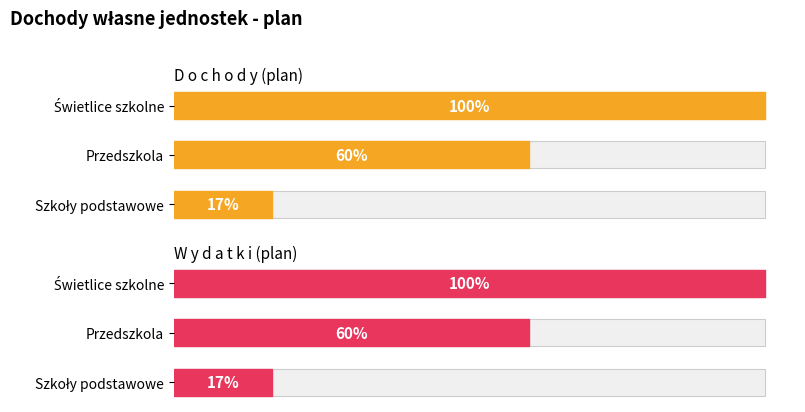

Which series has the largest range (max minus min)?

D o c h o d y (plan)